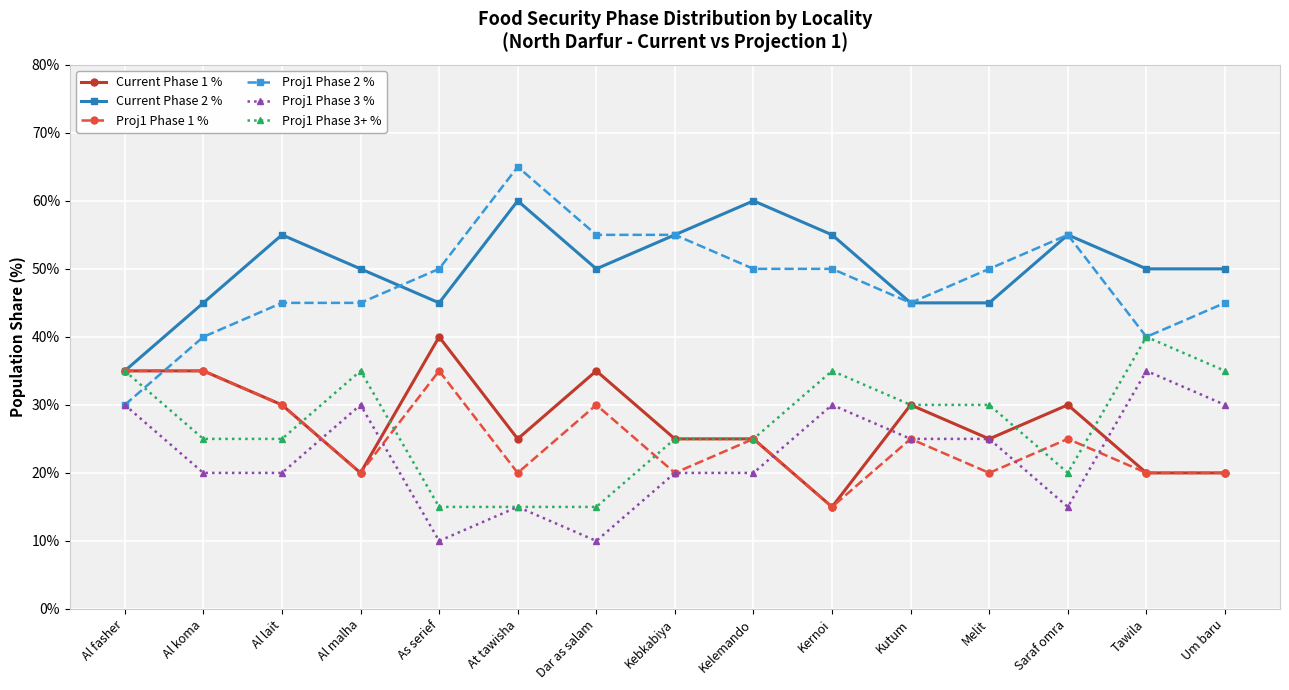

Is the value of Proj1 Phase 2 % at Kutum greater than the value of Proj1 Phase 3+ % at At tawisha?

Yes